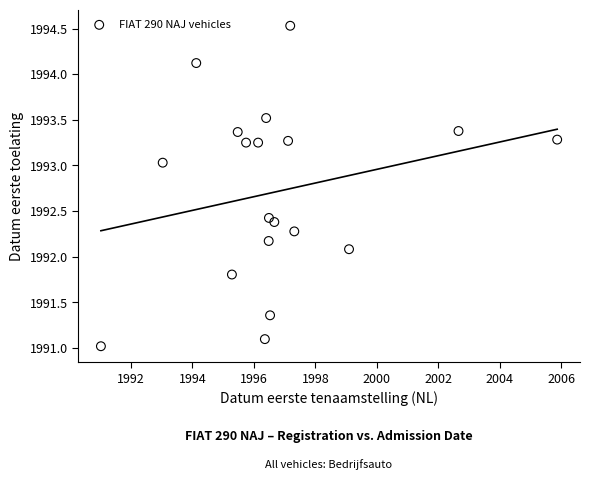

What is the range of X values (max minus min)?

14.8